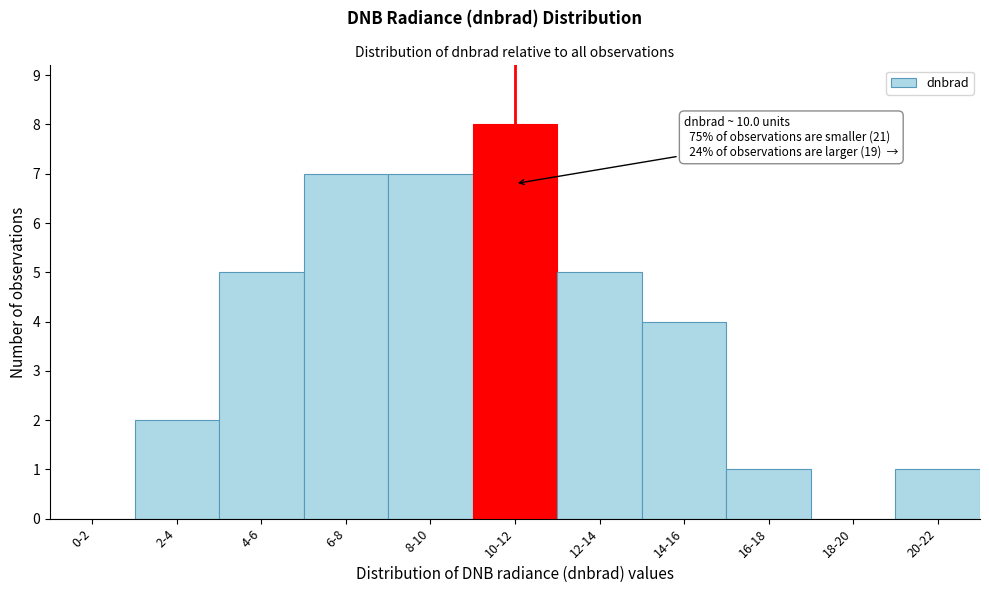

Reading left to right, what are all the values shown in this chart?

0-2=0	2-4=2	4-6=5	6-8=7	8-10=7	10-12=8	12-14=5	14-16=4	16-18=1	18-20=0	20-22=1